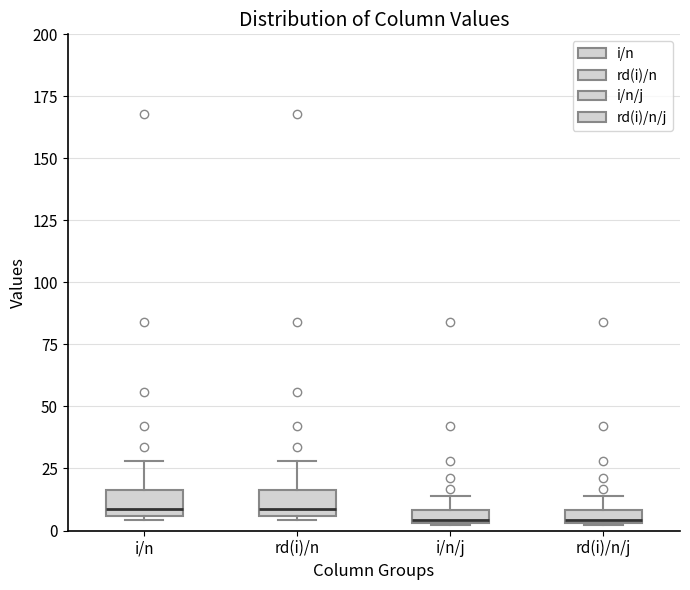

Where does the median line of the box for rd(i)/n sit on the y-axis? The values are not printed on the chart, so give them approximately, as read against the axis.

10